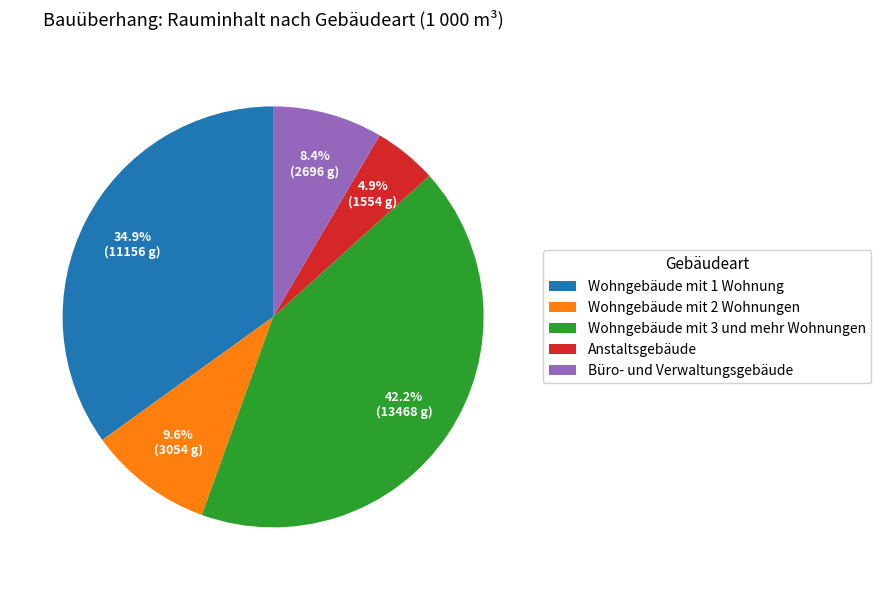

What portion of the pie excludes Wohngebäude mit 1 Wohnung?

65.1%